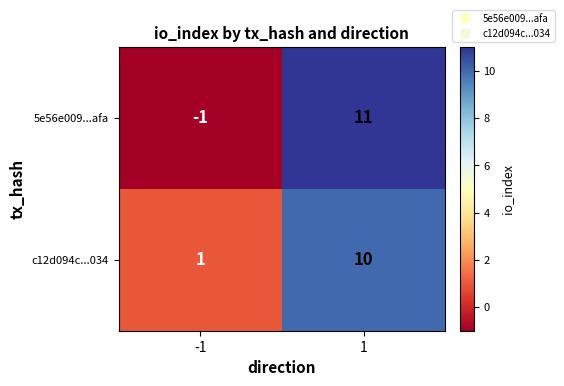

What is the difference between the 5e56e009...afa values at 1 and -1?

12